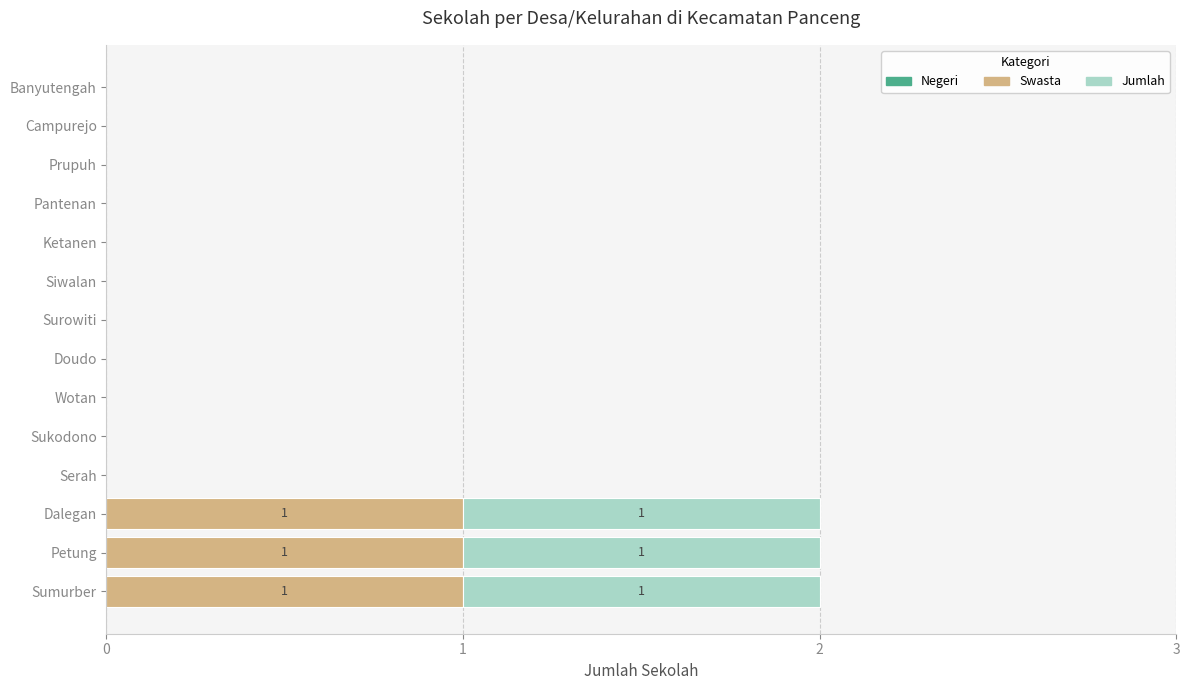

What is the sum of all Swasta values?

3